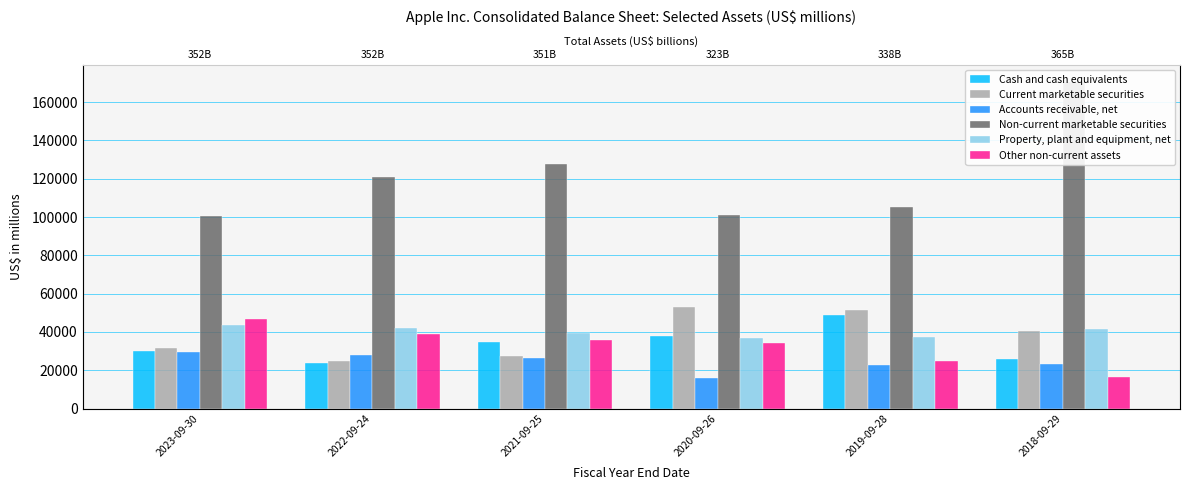

Count the Other non-current assets values in the range 24933 to 39053.

4